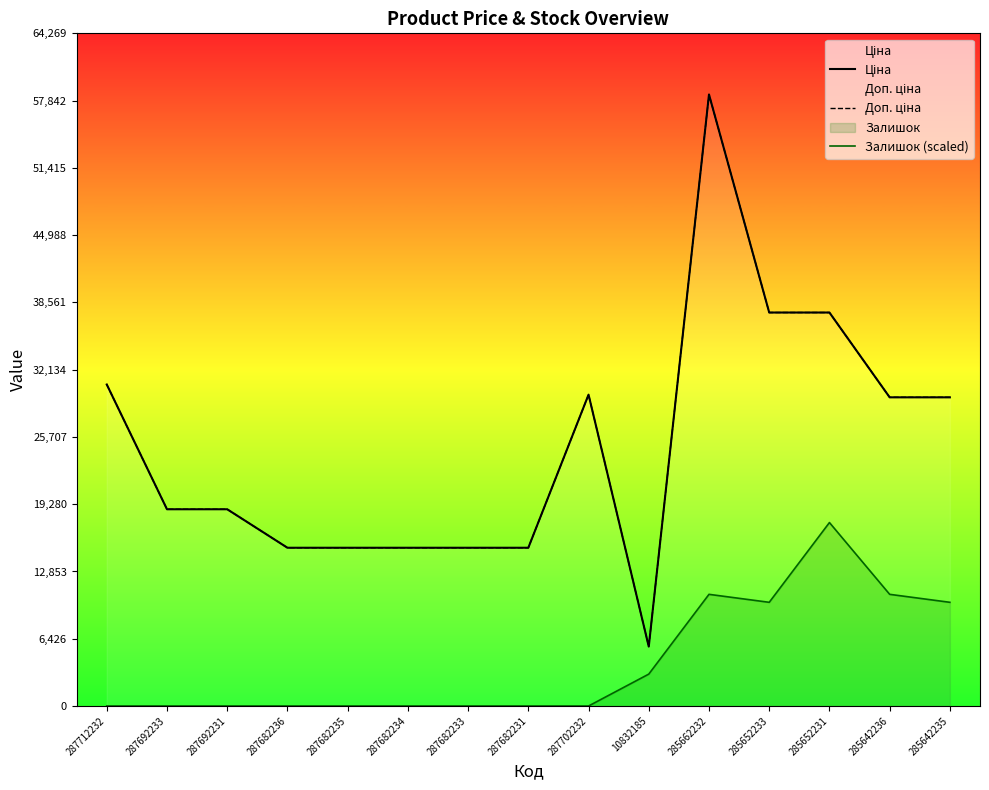

What is the approximate value of Доп. ціна at 287682233?

15120.0